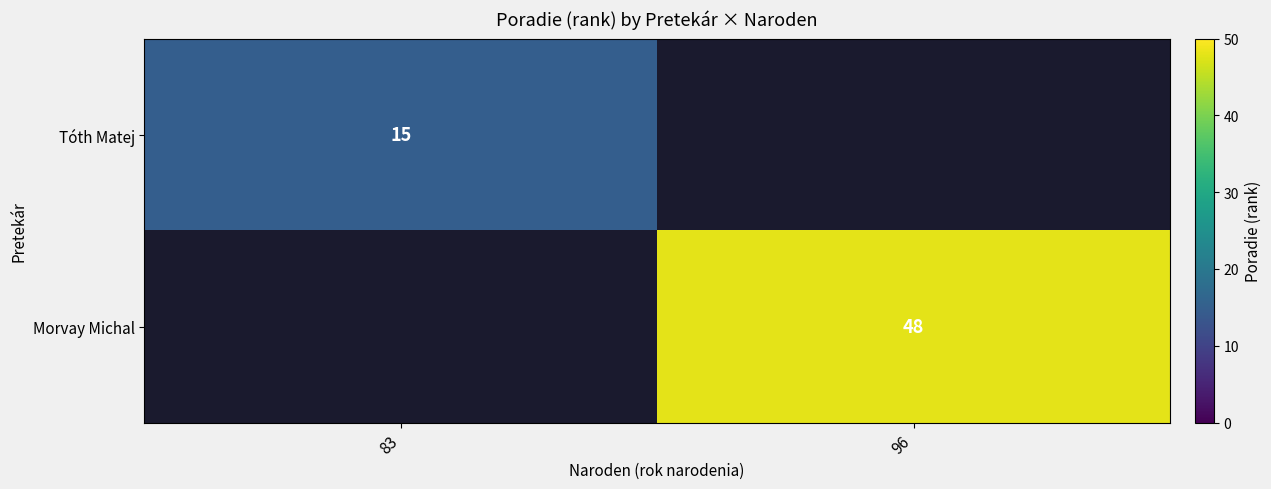

The Morvay Michal series shows 69 at 96. True or false?

False